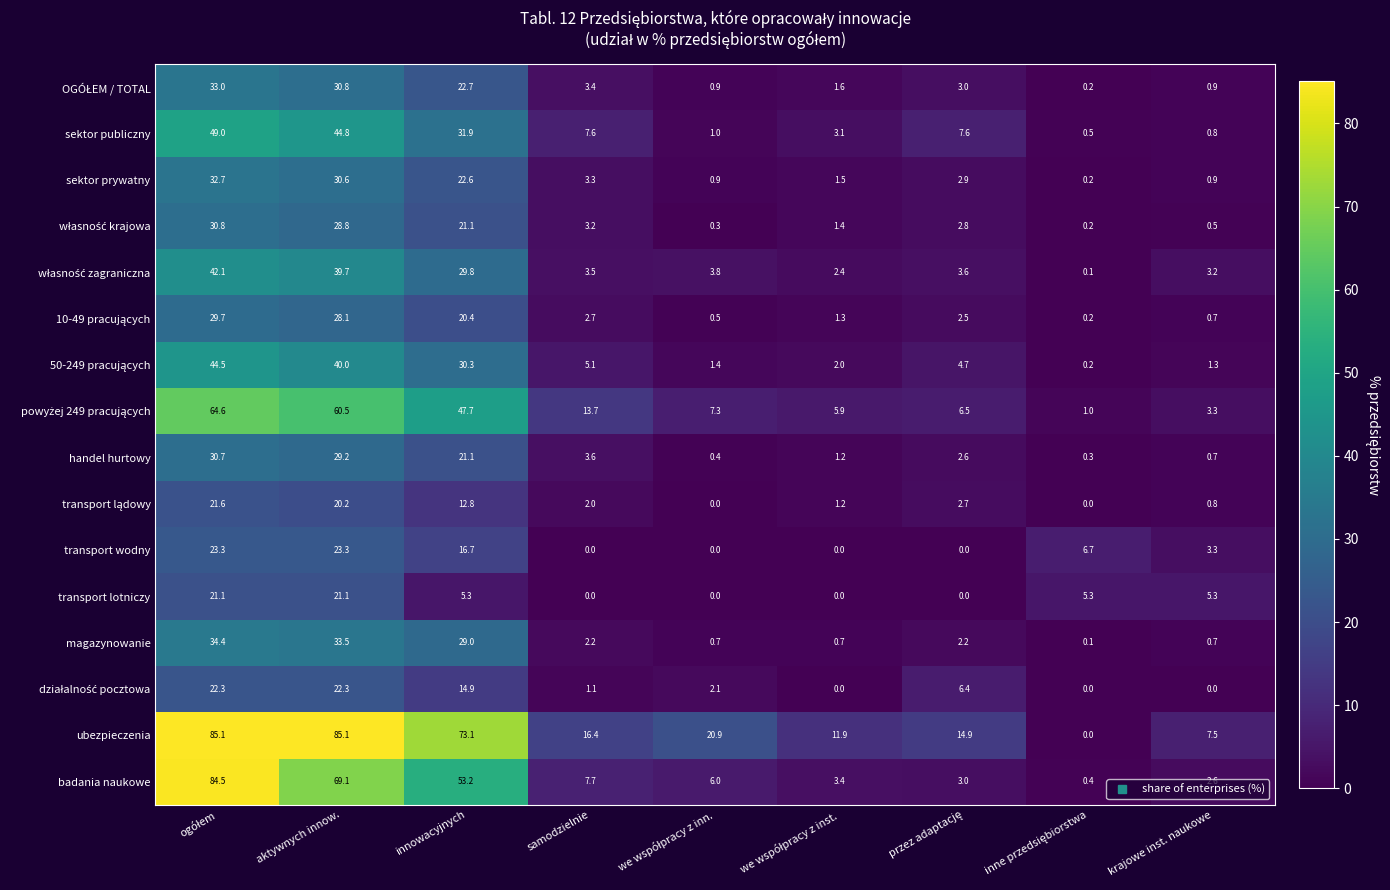

What is the sum of all ubezpieczenia values?

314.9